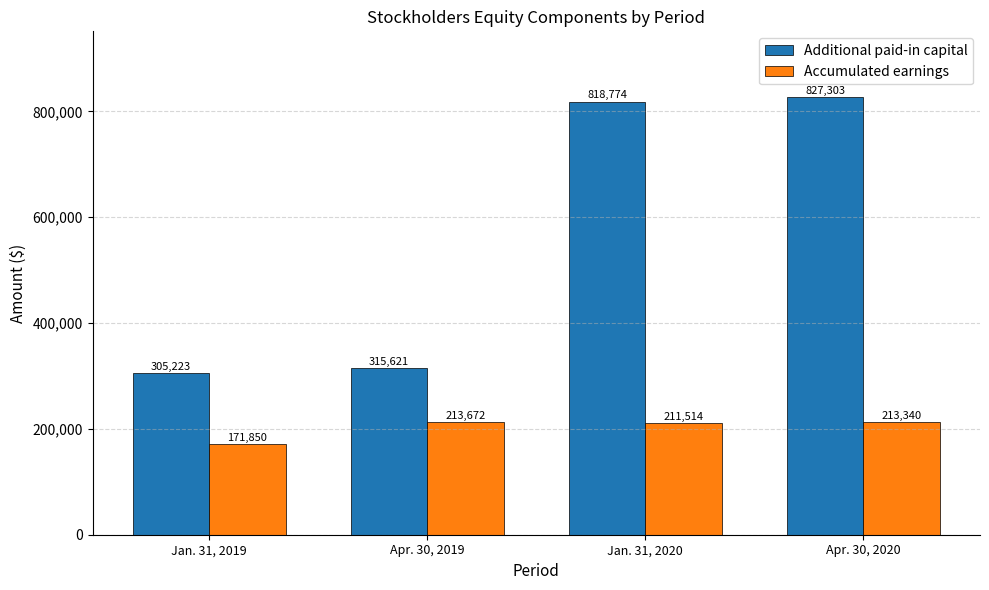

Where is Accumulated earnings nearest to the value 192761?

Jan. 31, 2020